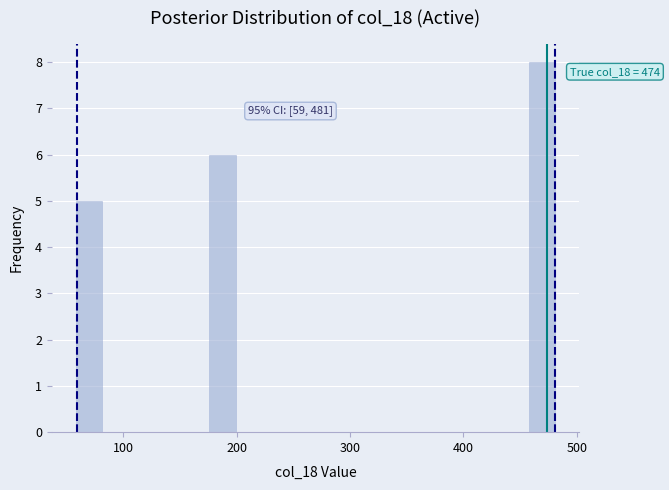

Read against the x-axis, roughly where is the centre of the tallest bar?

470